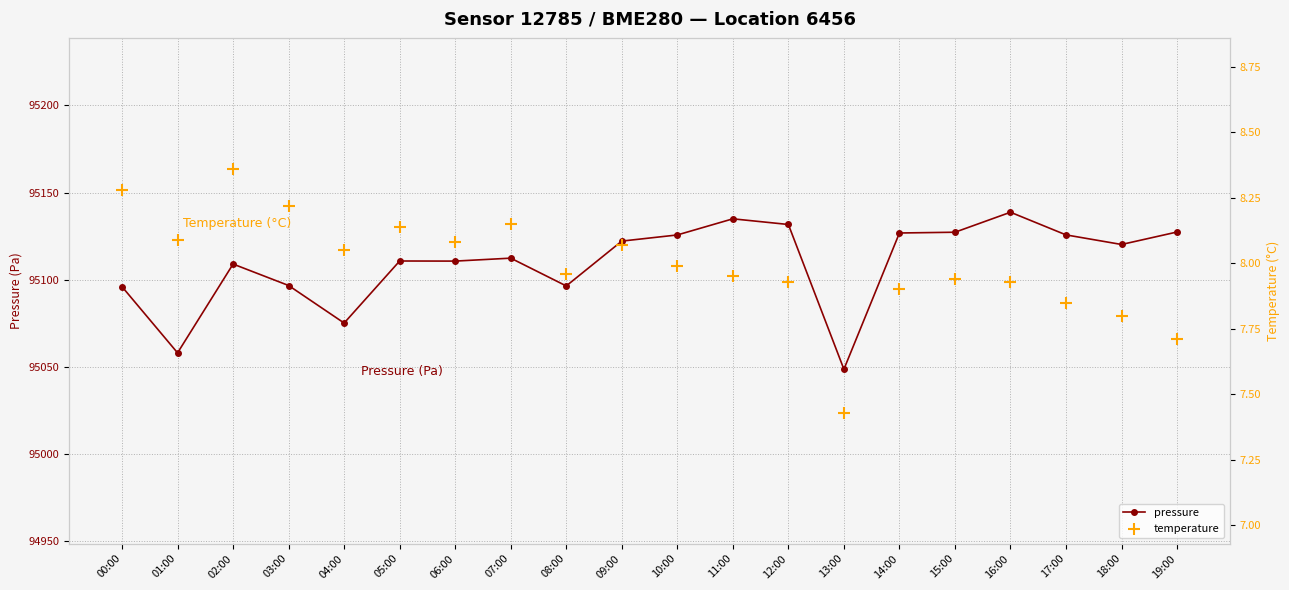

At which category is the sum across all series the highest?

16:00